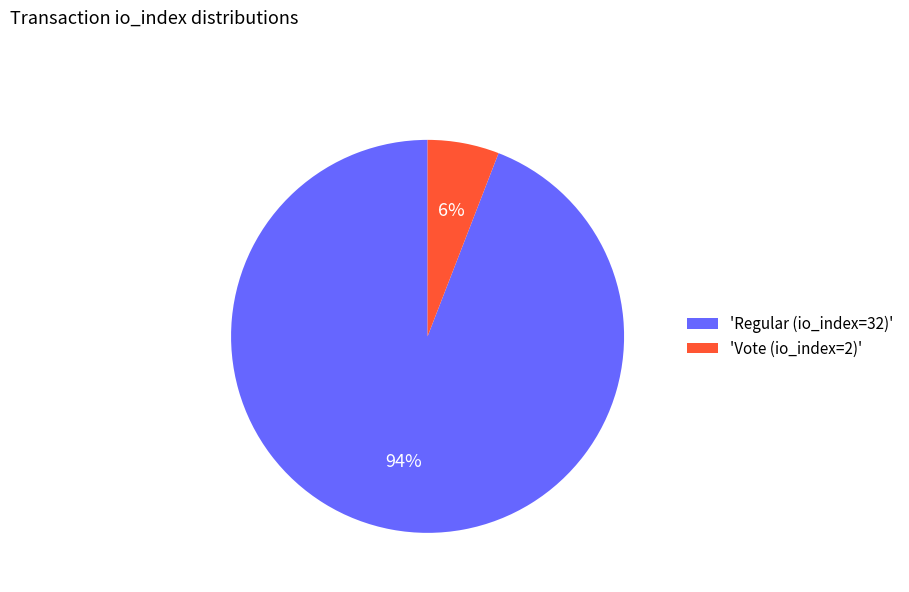

Which has a higher value, 'Vote (io_index=2)' or 'Regular (io_index=32)'?

'Regular (io_index=32)'